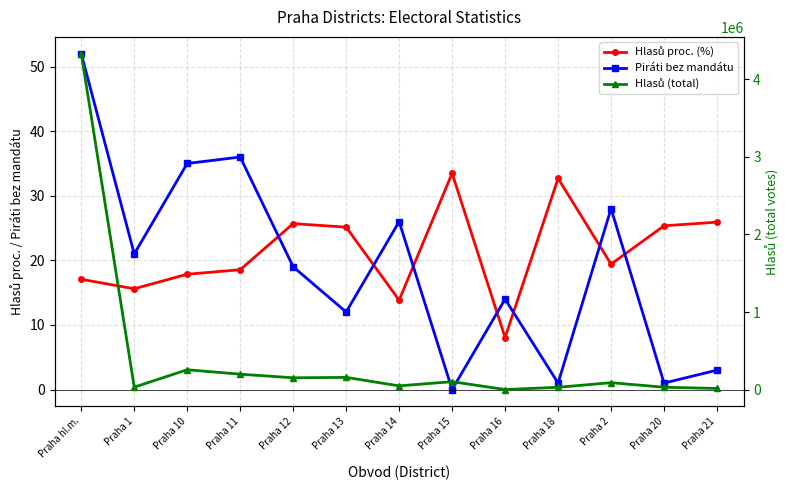

Reading left to right, what are all the values shown in this chart?

Hlasů proc. (%): Praha hl.m.=17.1	Praha 1=15.6	Praha 10=17.9	Praha 11=18.6	Praha 12=25.7	Praha 13=25.1	Praha 14=13.8	Praha 15=33.5	Praha 16=8.1	Praha 18=32.7	Praha 2=19.4	Praha 20=25.4	Praha 21=25.9
Piráti bez mandátu: Praha hl.m.=52.0	Praha 1=21.0	Praha 10=35.0	Praha 11=36.0	Praha 12=19.0	Praha 13=12.0	Praha 14=26.0	Praha 15=0.0	Praha 16=14.0	Praha 18=1.0	Praha 2=28.0	Praha 20=1.0	Praha 21=3.0
Hlasů (total): Praha hl.m.=4326041.0	Praha 1=34047.0	Praha 10=258189.0	Praha 11=200963.0	Praha 12=154620.0	Praha 13=159833.0	Praha 14=50810.0	Praha 15=104690.0	Praha 16=3656.0	Praha 18=32311.0	Praha 2=91673.0	Praha 20=33102.0	Praha 21=17544.0